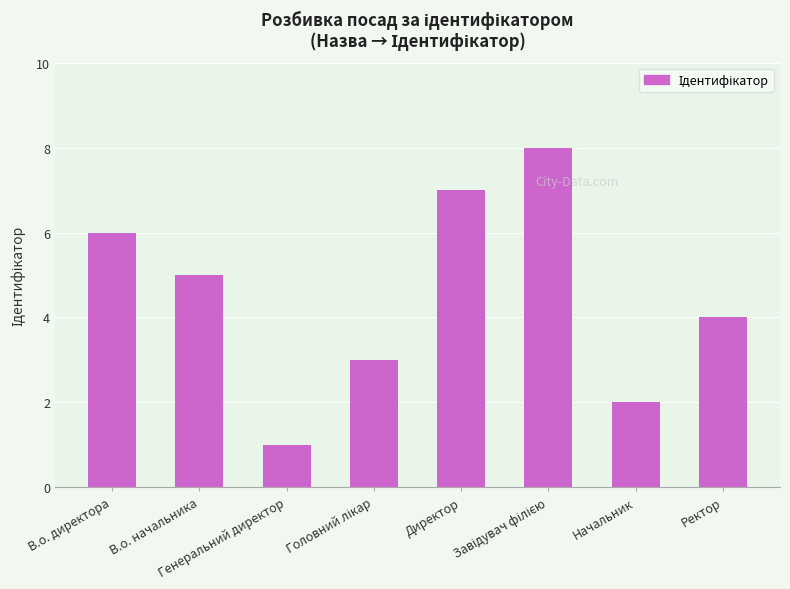

How many bars are there in total?

8